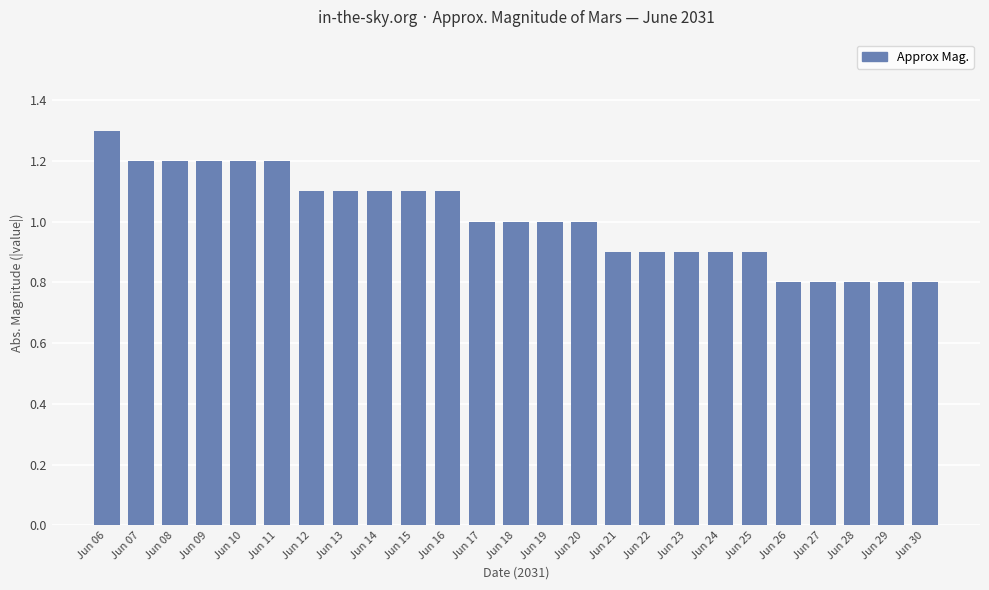

How many values are between 0 and 1?

14